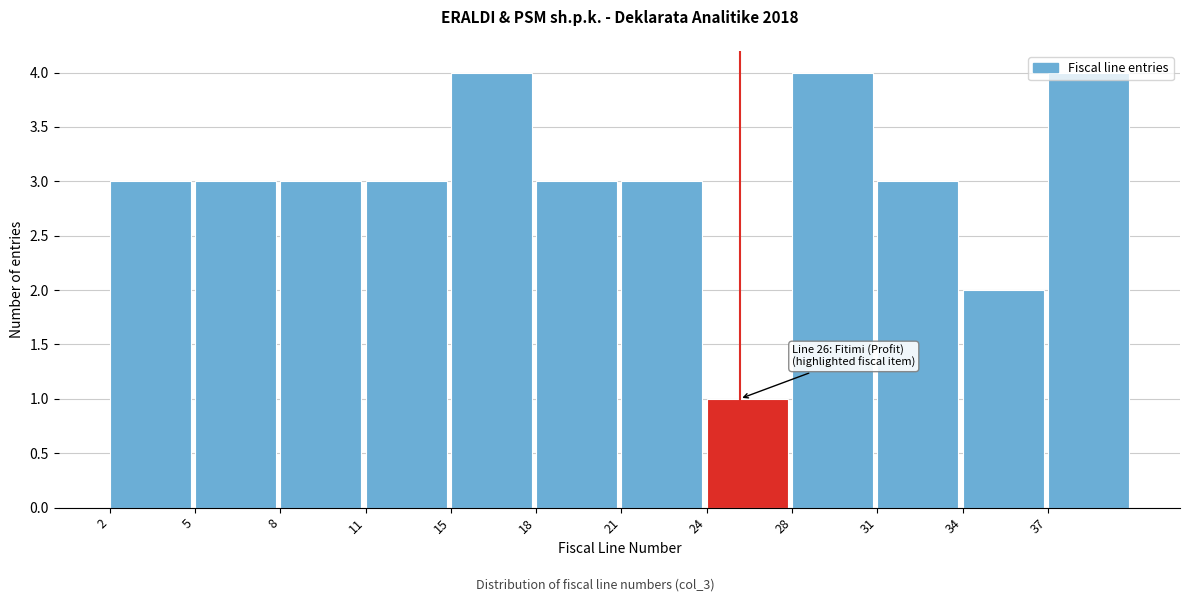

What is the difference between the maximum and minimum values?

3